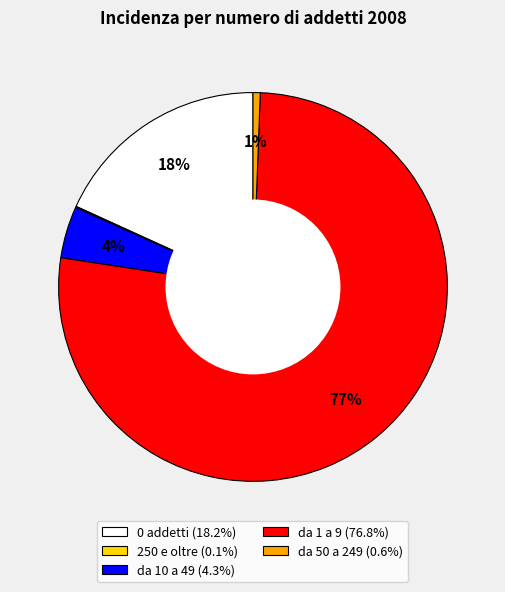

Is it true that da 10 a 49 is 4% of the pie?

True